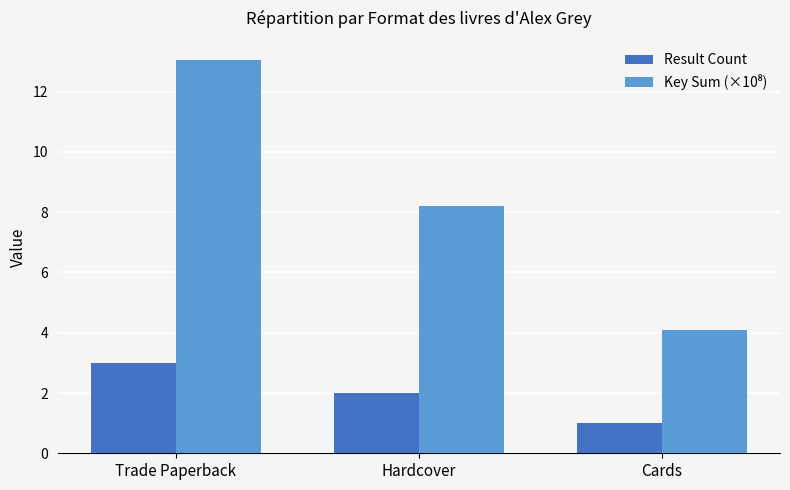

What is the difference between the highest and lowest values at Hardcover?

6.2